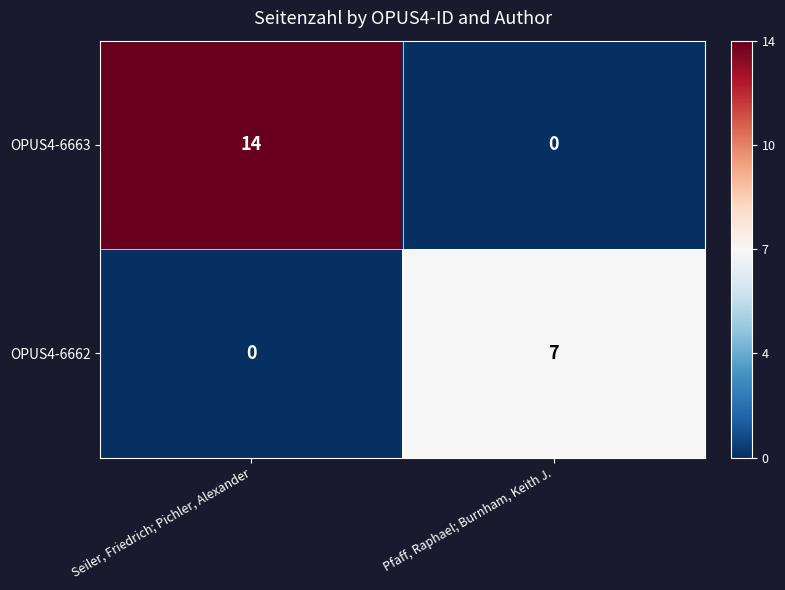

Which series has the largest range (max minus min)?

OPUS4-6663